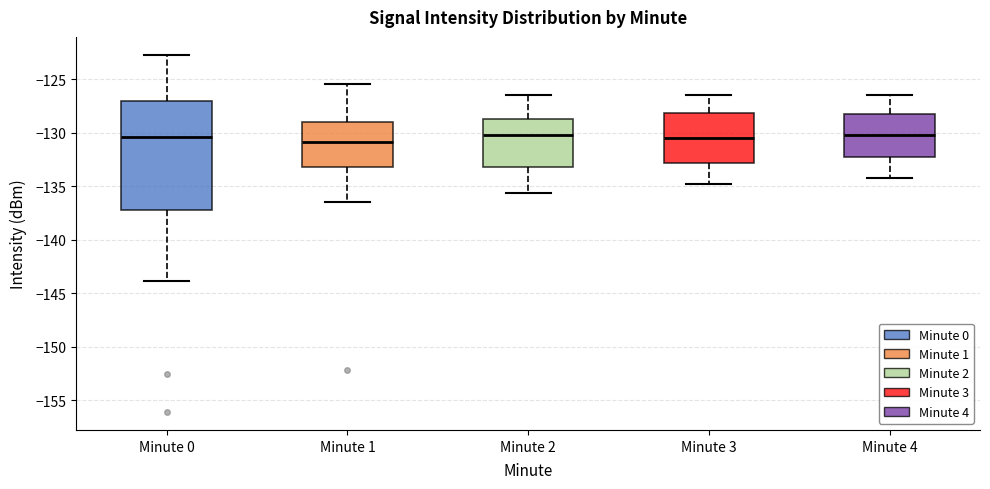

Reading left to right, read every box against the y-axis: the position of its median line, the range the box covers, and the ends of its whiskers. The values are not printed on the chart, so give them approximately, as read against the axis.

Minute 0: median -130.5, box -137.0 to -127.0, whiskers -144.0 to -122.5
Minute 1: median -131.0, box -133.0 to -129.0, whiskers -136.5 to -125.5
Minute 2: median -130.0, box -133.0 to -128.5, whiskers -135.5 to -126.5
Minute 3: median -130.5, box -133.0 to -128.0, whiskers -135.0 to -126.5
Minute 4: median -130.0, box -132.5 to -128.0, whiskers -134.0 to -126.5